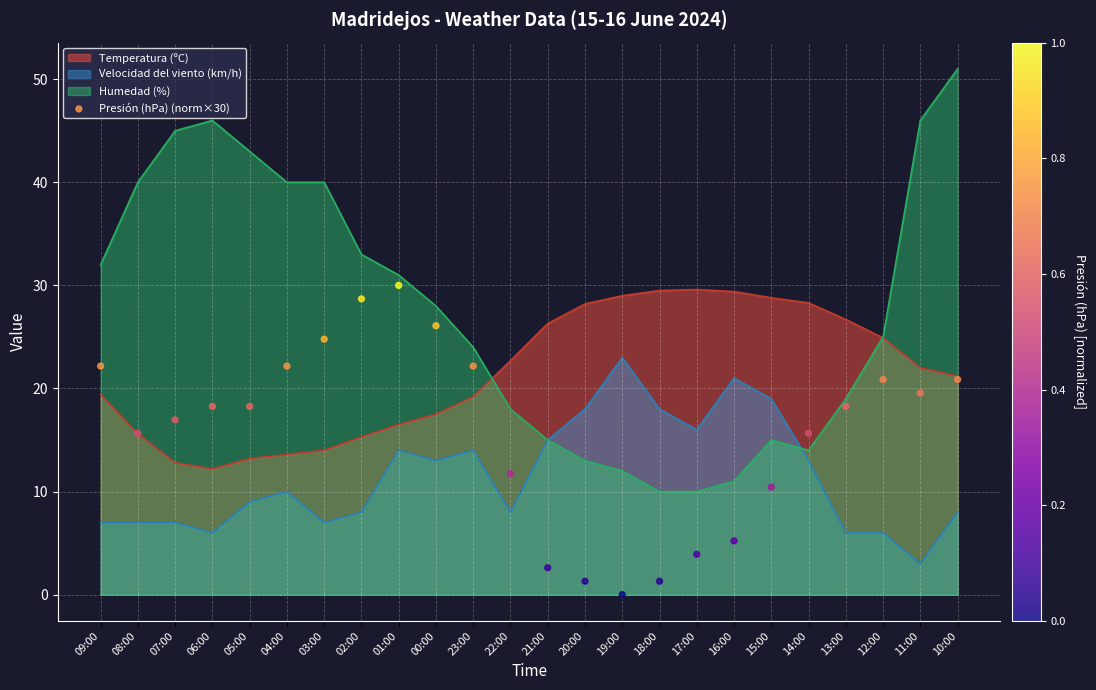

Is it true that Velocidad del viento (km/h) equals 6.0 at 13:00?

True